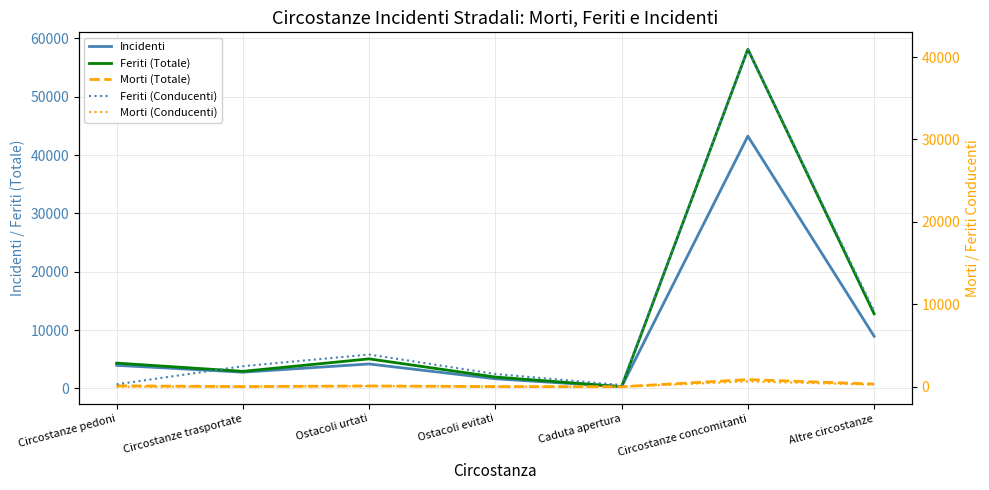

What is the value of the Feriti (Conducenti) point at the 4th from the left?

1550